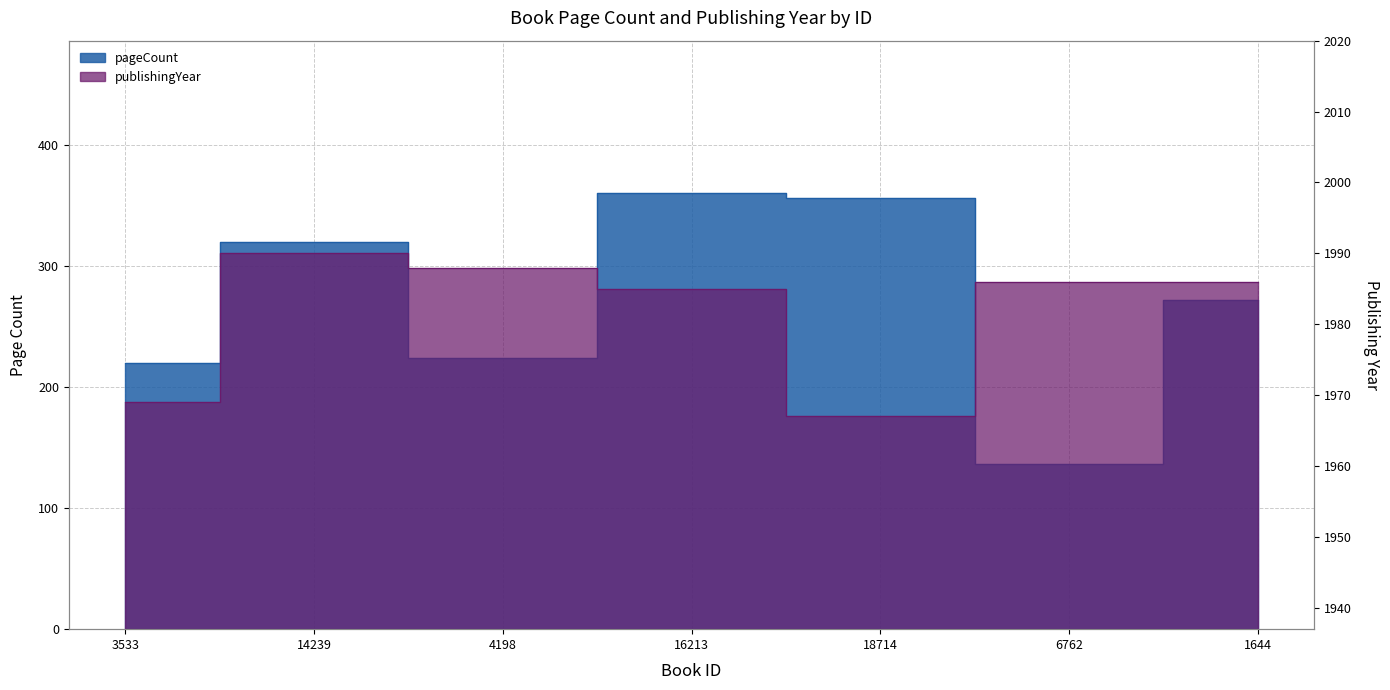

What is the maximum value for publishingYear?

1990